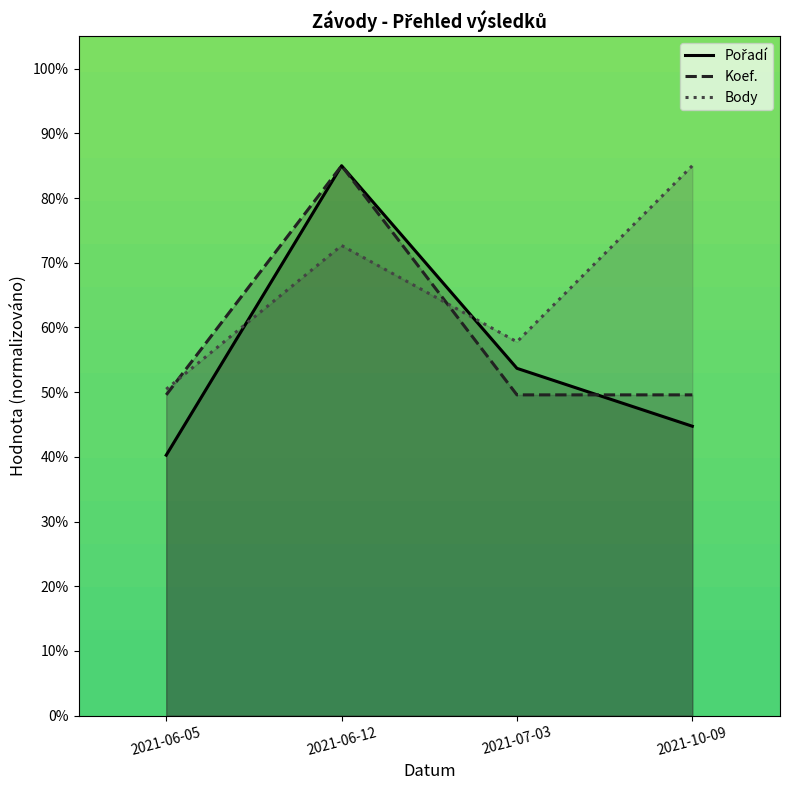

Does the chart have visible grid lines?

No